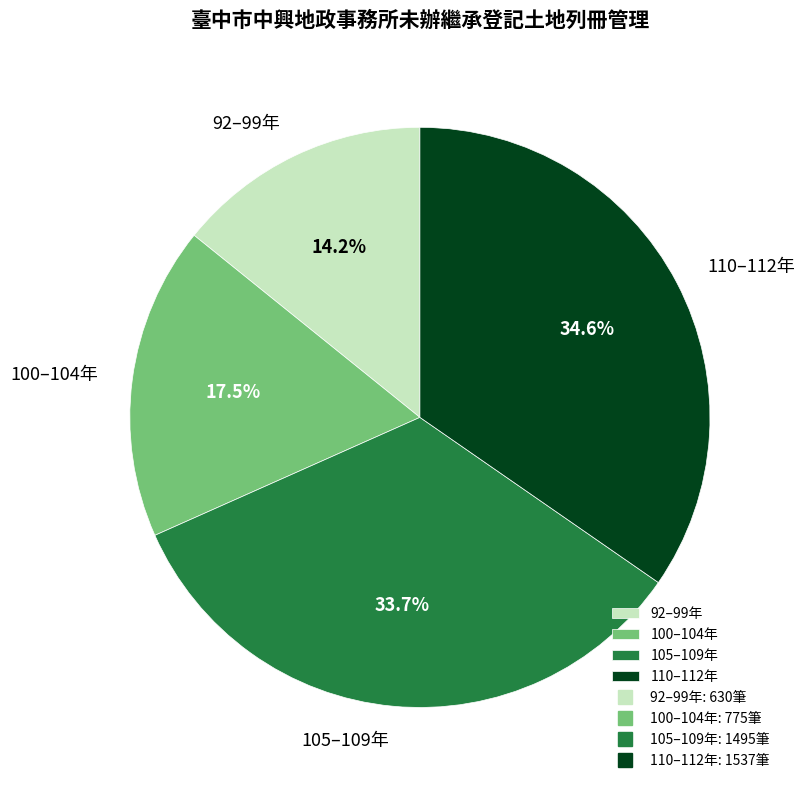

Does any single category account for the majority?

No